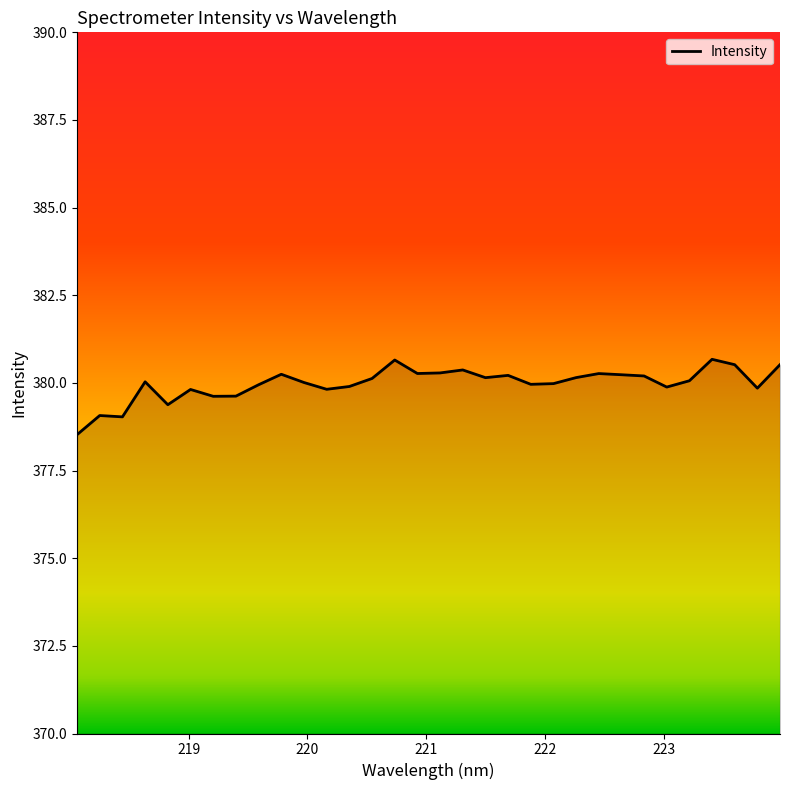

What is the minimum value shown in the chart?

378.5